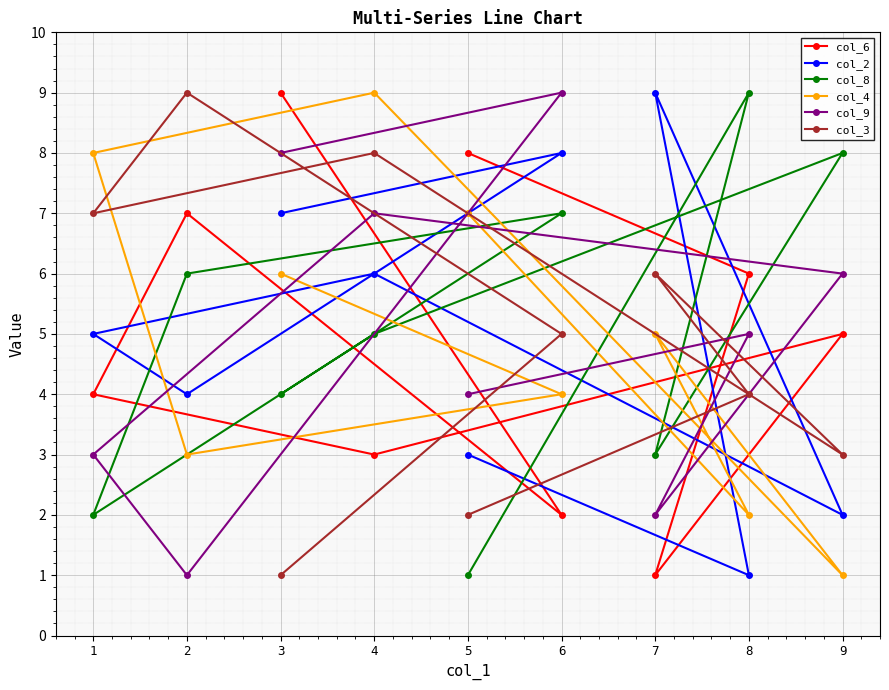

Which series has the largest total across all categories?

col_6